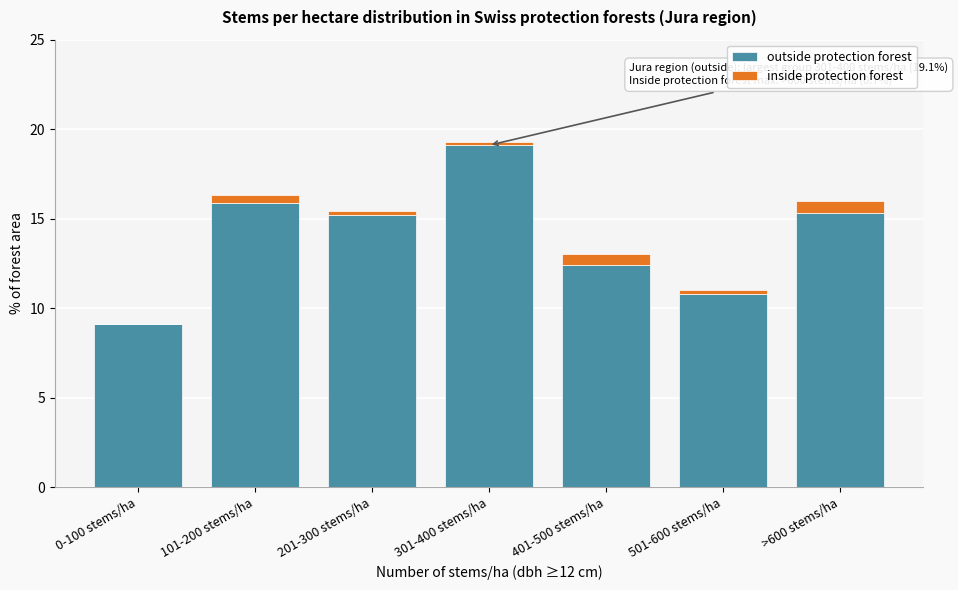

Reading left to right, list the values for the outside protection forest series.

0-100 stems/ha=9.1	101-200 stems/ha=15.9	201-300 stems/ha=15.2	301-400 stems/ha=19.1	401-500 stems/ha=12.4	501-600 stems/ha=10.8	>600 stems/ha=15.3